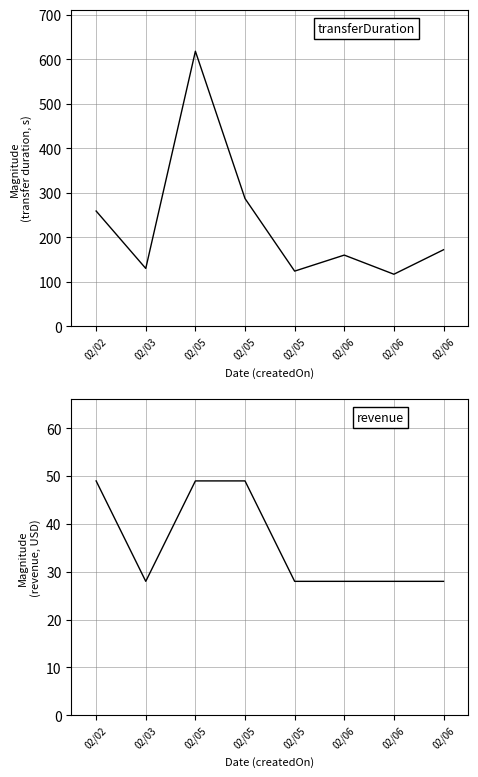

List the series in order of their peak value, highest first.

transferDuration, revenue